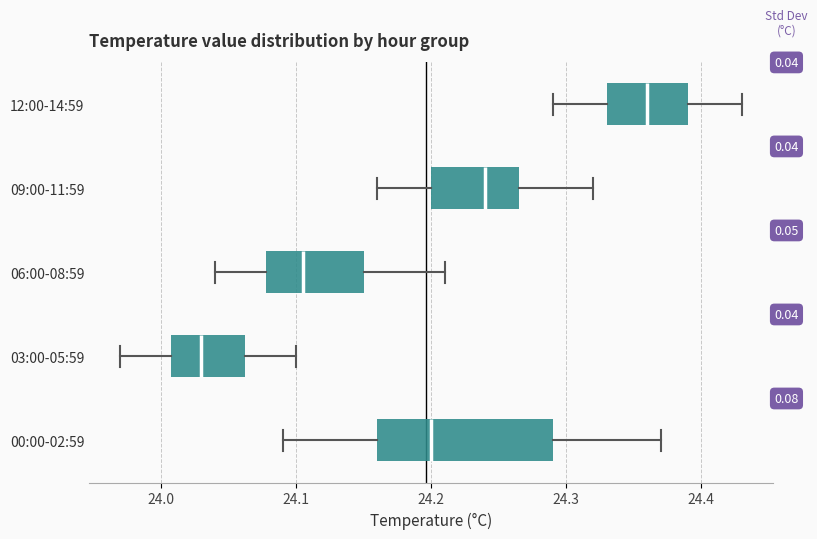

Where does the left whisker of the box for 06:00-08:59 end on the x-axis? The values are not printed on the chart, so give them approximately, as read against the axis.

24.04